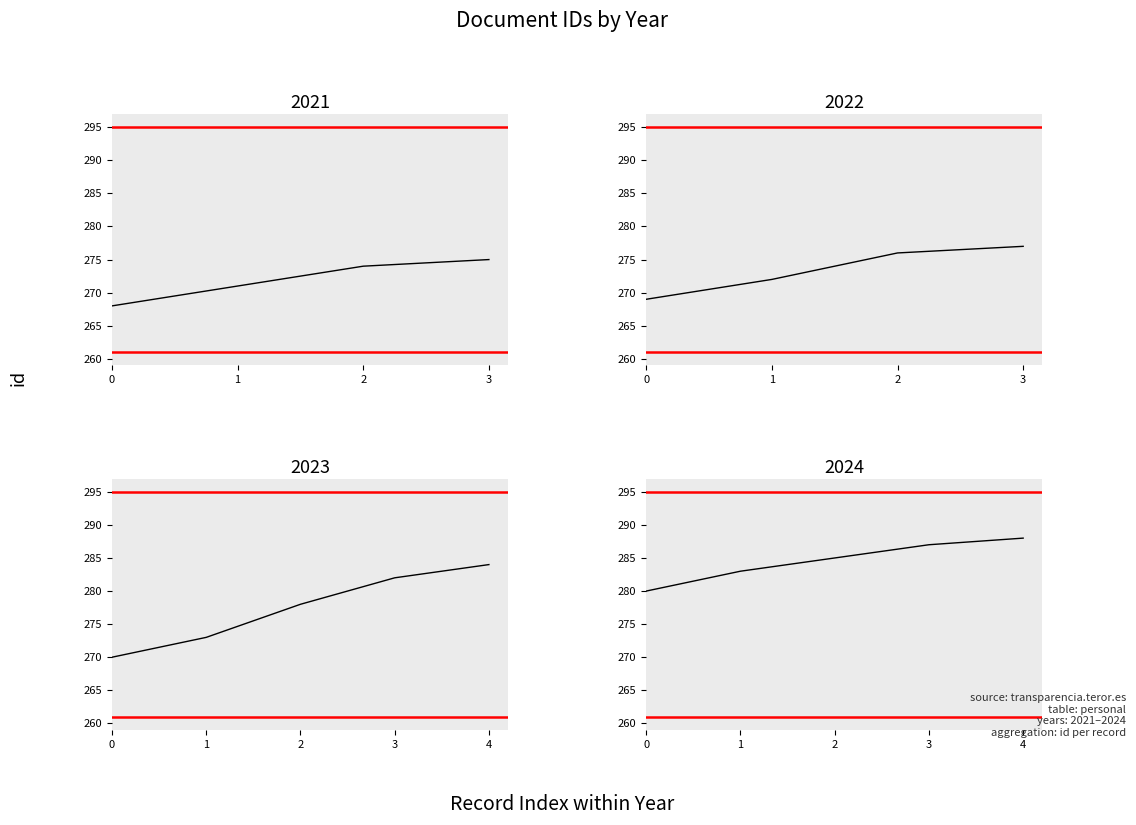

At how many categories does at least one series exceed 274?

2